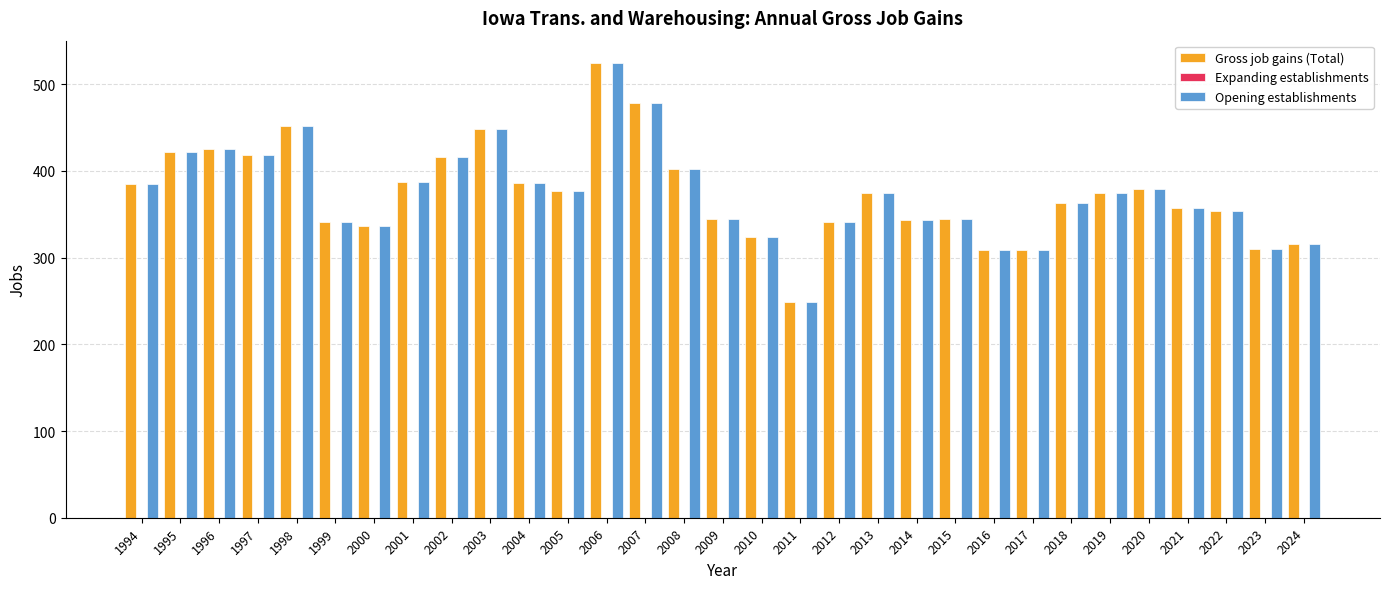

Is the value of Gross job gains (Total) at 2004 greater than the value of Opening establishments at 2000?

Yes